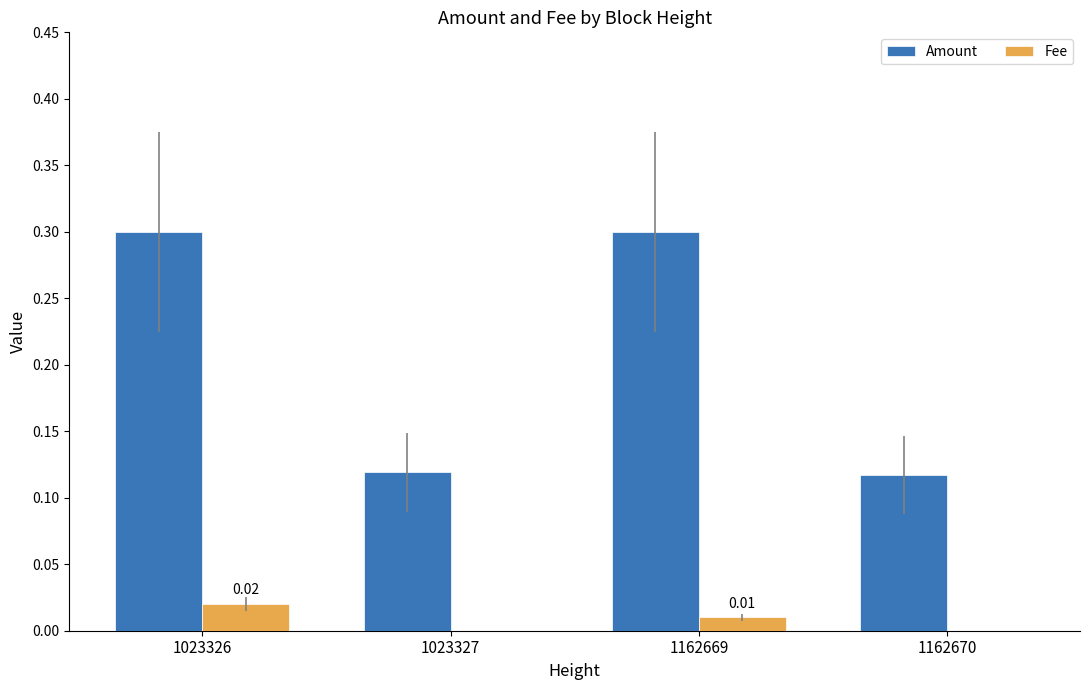

Is it true that Amount equals 0.1 at 1162669?

False